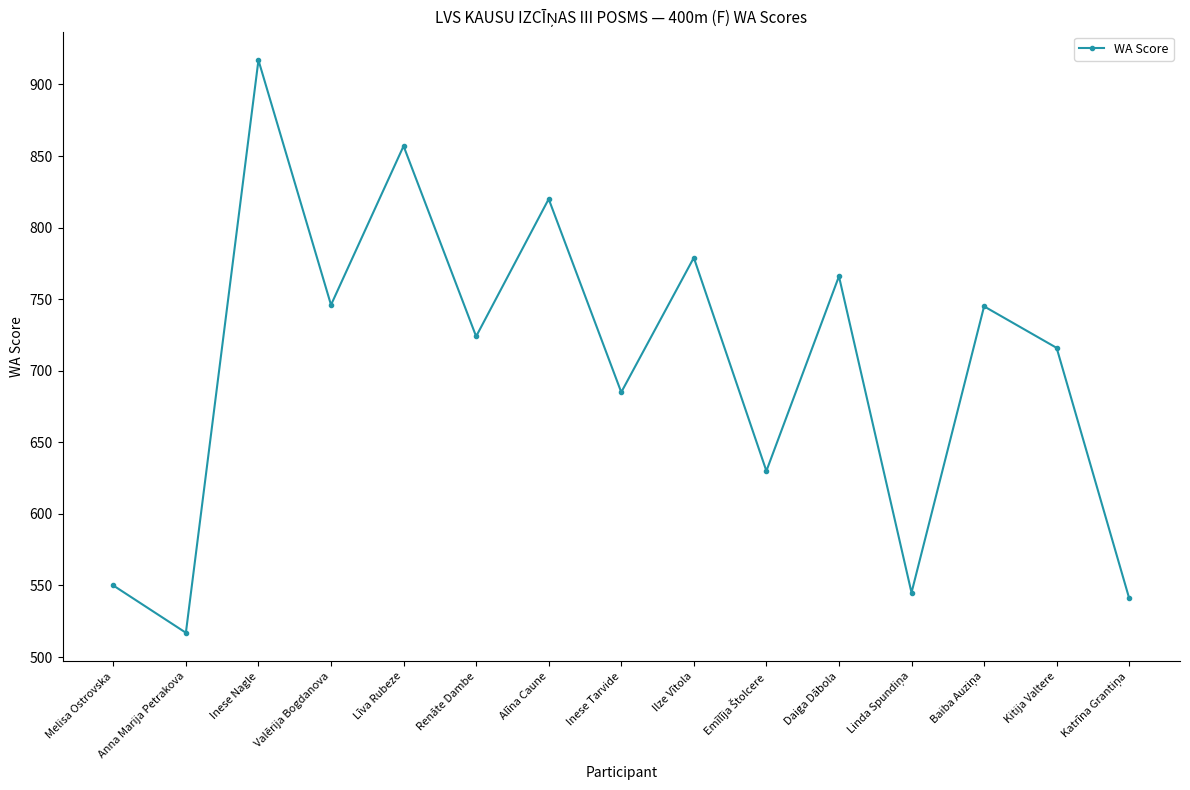

Does the chart display data point markers on the line(s)?

Yes